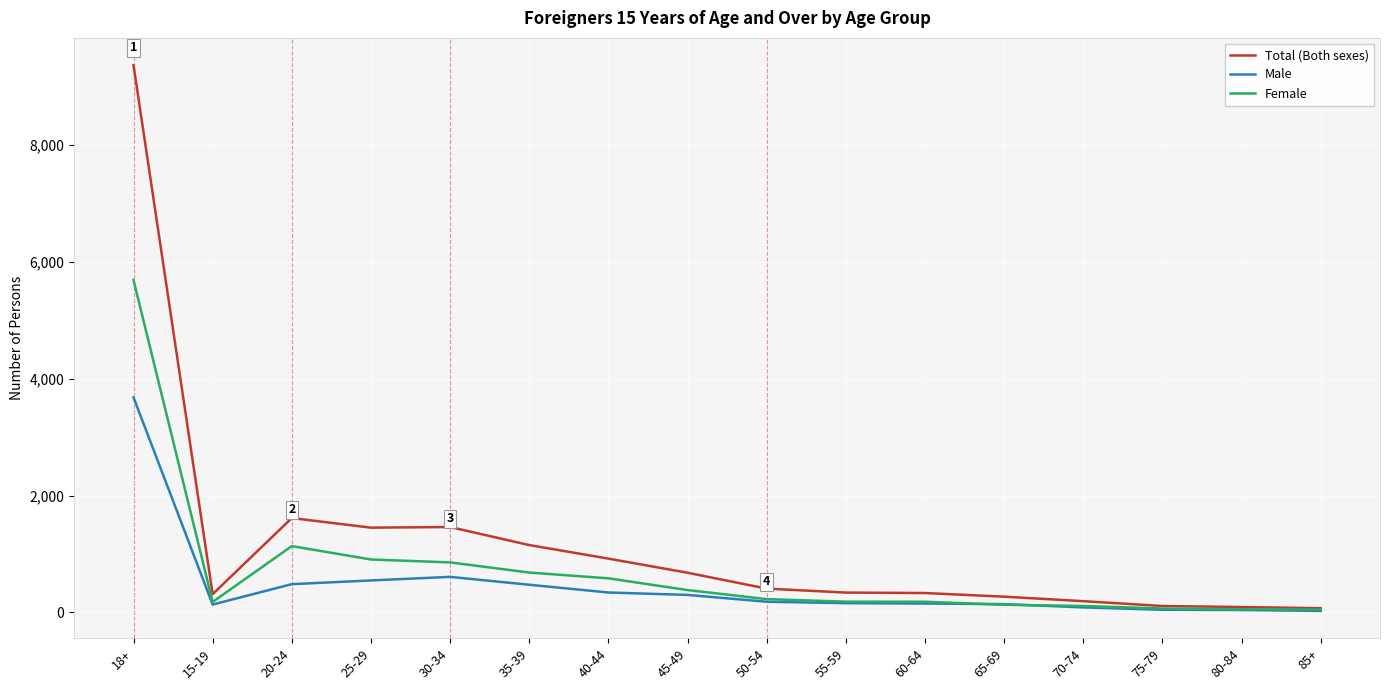

What are all the series names shown in the legend?

Total (Both sexes), Male, Female